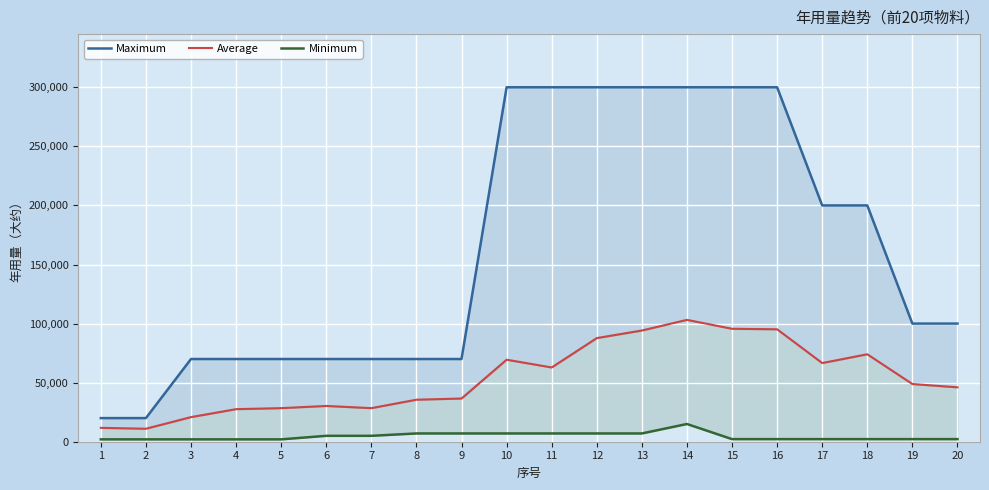

At which label does Average first exceed 48840?

10